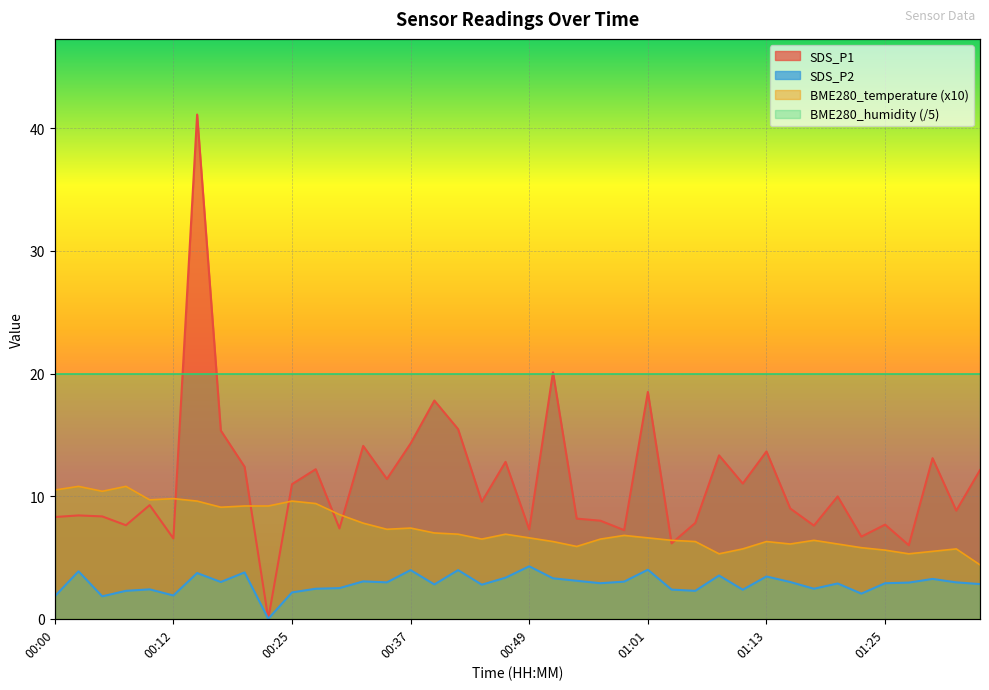

At how many categories does at least one series exceed 18?

3